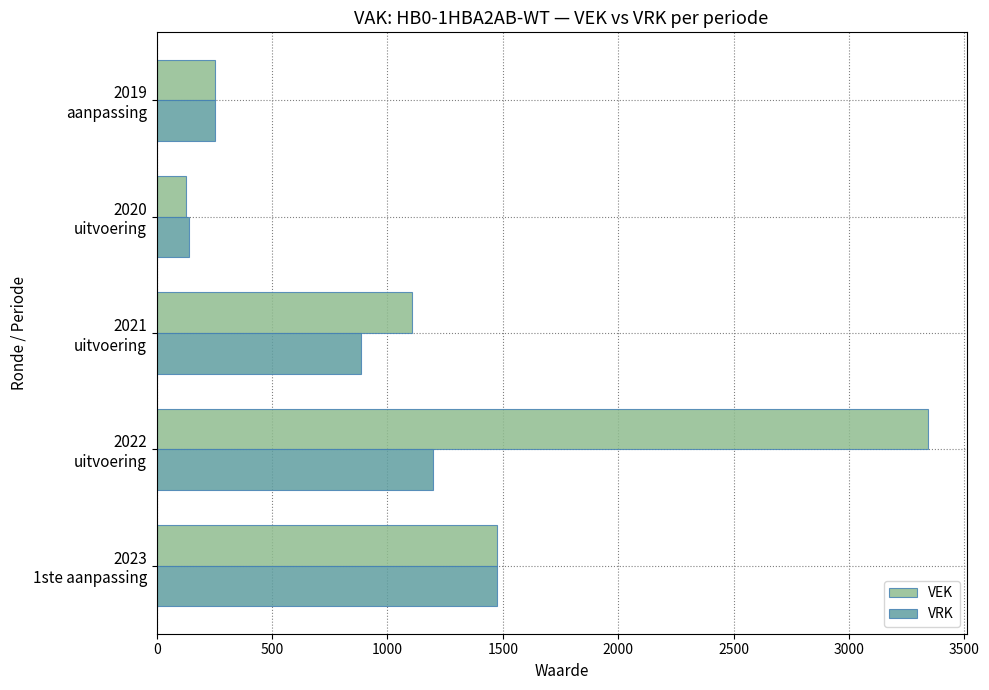

What is the difference between the maximum and minimum values in the VRK series?

1334